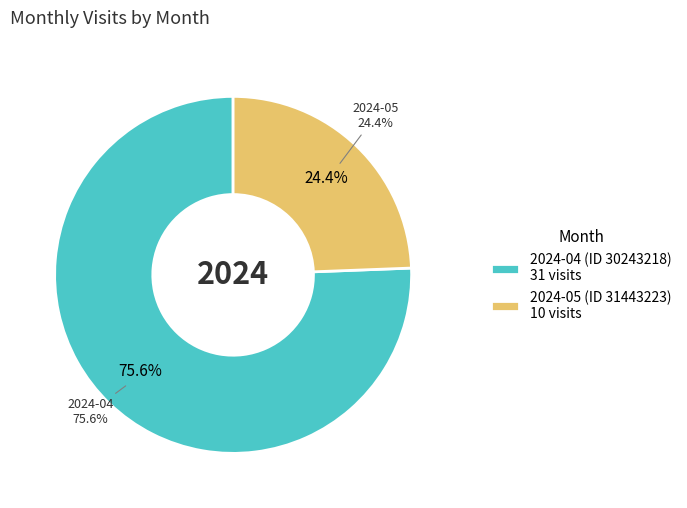

Approximately how many times larger is the value at 2024-04 (ID 30243218) compared to 2024-05 (ID 31443223)?

3.1